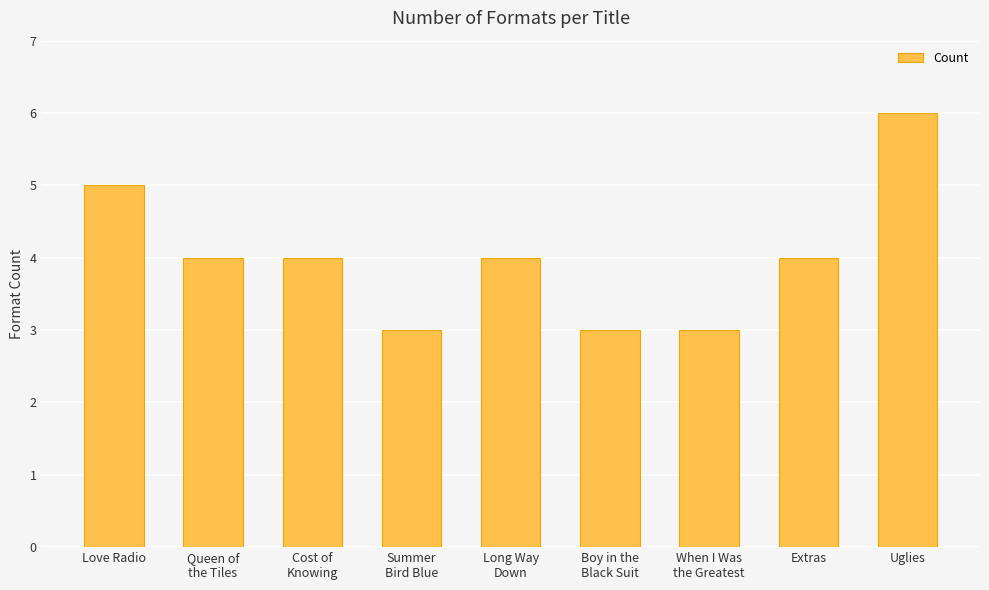

Reading right to left, what are all the values shown in this chart?

Uglies=6	Extras=4	When I Was
the Greatest=3	Boy in the
Black Suit=3	Long Way
Down=4	Summer
Bird Blue=3	Cost of
Knowing=4	Queen of
the Tiles=4	Love Radio=5